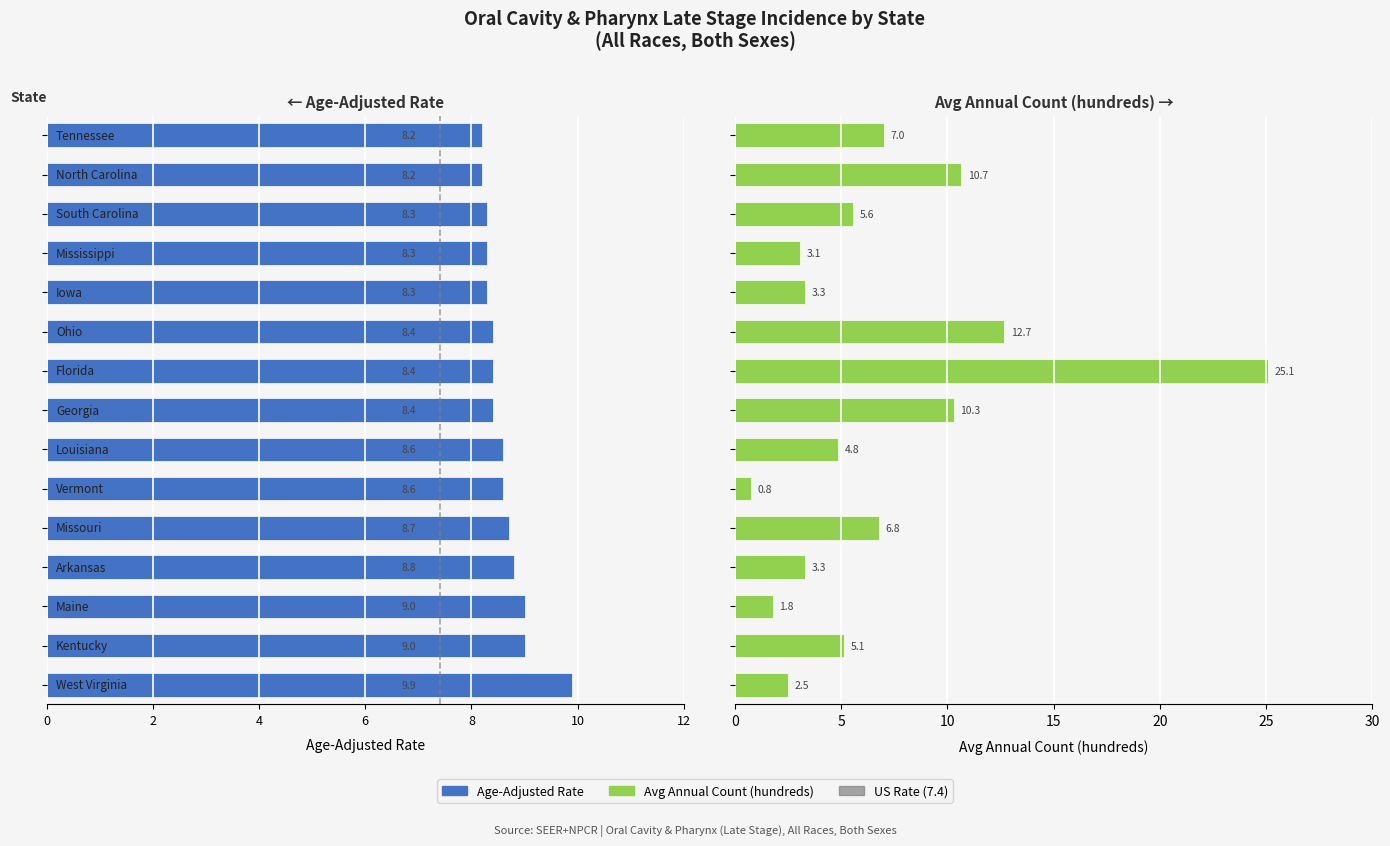

How many bars are there in total?

30